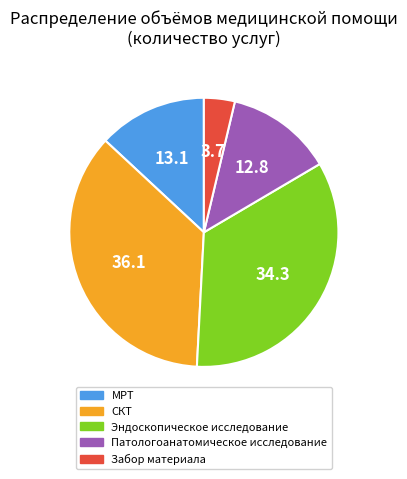

The Забор материала slice represents 4% of the pie. True or false?

True